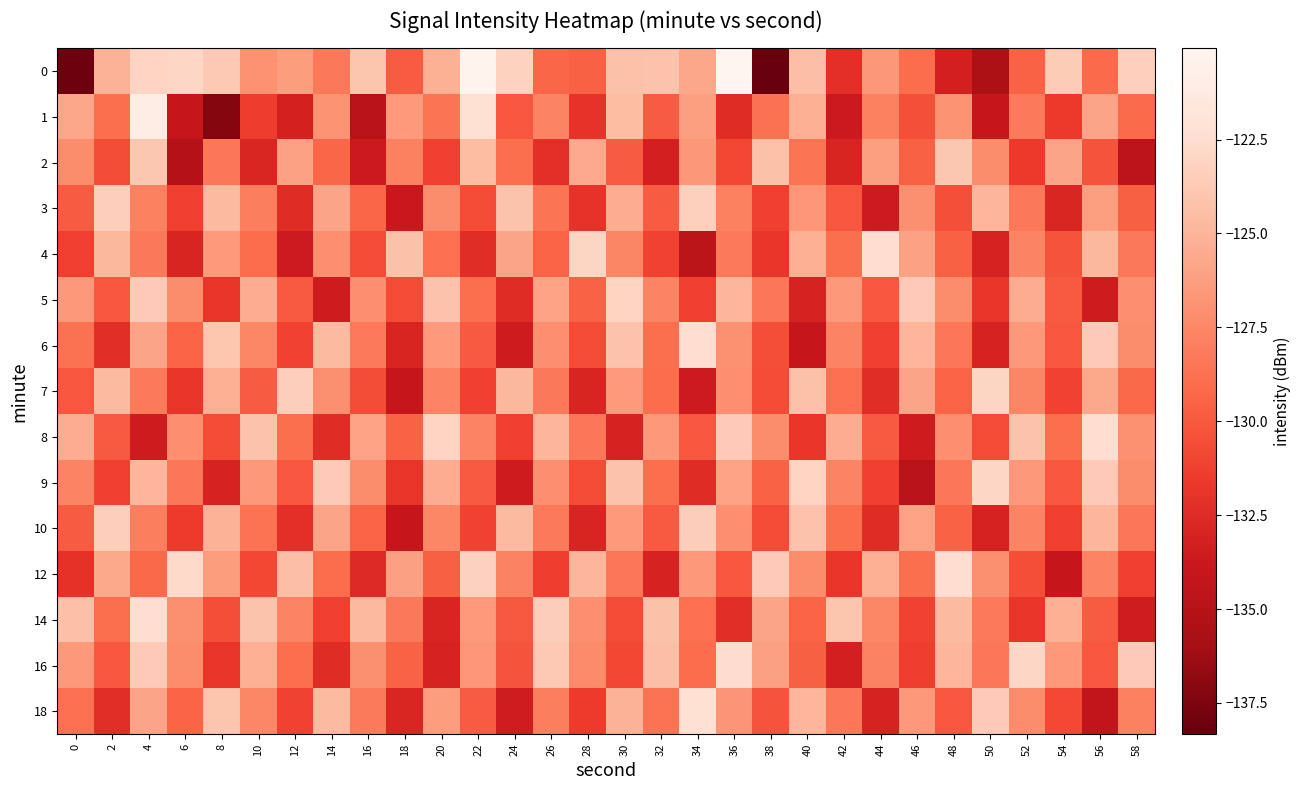

Reading left to right, extract all data points from this chart.

0: 0=-138.0	2=-125.1	4=-123.1	6=-123.0	8=-123.8	10=-126.9	12=-126.3	14=-128.3	16=-124.0	18=-129.9	20=-125.2	22=-120.4	24=-123.2	26=-129.3	28=-129.6	30=-124.2	32=-124.2	34=-125.7	36=-120.1	38=-138.3	40=-124.4	42=-132.2	44=-126.6	46=-129.0	48=-133.2	50=-135.5	52=-129.5	54=-123.6	56=-129.2	58=-123.4
1: 0=-125.7	2=-128.9	4=-120.9	6=-134.0	8=-137.3	10=-131.4	12=-133.1	14=-126.8	16=-134.9	18=-126.5	20=-128.5	22=-122.3	24=-130.1	26=-127.7	28=-132.0	30=-124.6	32=-129.9	34=-126.2	36=-132.5	38=-128.8	40=-125.3	42=-133.7	44=-127.9	46=-130.5	48=-126.8	50=-134.0	52=-128.2	54=-131.6	56=-125.9	58=-129.1
2: 0=-127.2	2=-130.6	4=-123.9	6=-135.1	8=-128.5	10=-132.8	12=-126.0	14=-129.3	16=-133.7	18=-127.9	20=-131.2	22=-124.6	24=-128.9	26=-132.2	28=-125.6	30=-129.9	32=-133.2	34=-126.6	36=-130.9	38=-124.2	40=-128.6	42=-132.9	44=-126.2	46=-129.6	48=-123.9	50=-127.2	52=-131.6	54=-125.9	56=-130.2	58=-134.6
3: 0=-129.9	2=-123.5	4=-127.9	6=-131.2	8=-124.7	10=-128.0	12=-132.5	14=-125.9	16=-129.3	18=-133.8	20=-127.2	22=-130.7	24=-124.1	26=-128.6	28=-132.0	30=-125.5	32=-129.9	34=-123.3	36=-127.9	38=-131.2	40=-126.7	42=-130.1	44=-133.6	46=-127.0	48=-130.5	50=-124.9	52=-128.3	54=-132.8	56=-126.2	58=-129.7
4: 0=-131.2	2=-124.8	4=-128.3	6=-132.9	8=-126.5	10=-129.0	12=-133.6	14=-127.1	16=-130.7	18=-124.2	20=-128.8	22=-132.3	24=-125.9	26=-129.5	28=-123.0	30=-127.6	32=-131.1	34=-134.7	36=-128.2	38=-131.8	40=-125.3	42=-128.9	44=-122.5	46=-126.0	48=-129.6	50=-133.1	52=-127.7	54=-130.2	56=-124.8	58=-128.3
5: 0=-126.5	2=-130.1	4=-123.7	6=-127.2	8=-131.9	10=-125.4	12=-130.0	14=-133.5	16=-127.1	18=-130.7	20=-124.2	22=-128.9	24=-132.4	26=-126.0	28=-129.5	30=-123.1	32=-127.7	34=-131.2	36=-124.9	38=-128.4	40=-133.0	42=-126.5	44=-130.1	46=-123.7	48=-127.2	50=-131.9	52=-125.4	54=-130.0	56=-133.5	58=-127.1
6: 0=-128.8	2=-132.3	4=-125.9	6=-129.4	8=-124.0	10=-127.5	12=-131.1	14=-124.7	16=-128.2	18=-132.9	20=-126.4	22=-130.0	24=-133.5	26=-127.1	28=-130.7	30=-124.2	32=-128.9	34=-122.4	36=-127.0	38=-130.5	40=-134.1	42=-127.7	44=-131.2	46=-124.9	48=-128.4	50=-133.0	52=-126.5	54=-130.1	56=-123.7	58=-127.2
7: 0=-130.1	2=-124.7	4=-128.2	6=-131.8	8=-125.3	10=-129.9	12=-123.5	14=-127.0	16=-130.6	18=-134.1	20=-127.7	22=-131.2	24=-124.8	26=-128.3	28=-132.9	30=-126.5	32=-129.0	34=-133.6	36=-127.1	38=-130.7	40=-124.2	42=-128.8	44=-132.3	46=-125.9	48=-129.5	50=-123.0	52=-127.6	54=-131.1	56=-125.7	58=-129.2
8: 0=-125.4	2=-130.0	4=-133.5	6=-127.1	8=-130.7	10=-124.2	12=-128.9	14=-132.4	16=-126.0	18=-129.5	20=-123.1	22=-127.7	24=-131.2	26=-124.9	28=-128.4	30=-133.0	32=-126.5	34=-130.1	36=-123.7	38=-127.2	40=-131.9	42=-125.4	44=-130.0	46=-133.5	48=-127.1	50=-130.7	52=-124.2	54=-128.9	56=-122.4	58=-127.0
9: 0=-127.7	2=-131.2	4=-124.9	6=-128.4	8=-133.0	10=-126.5	12=-130.1	14=-123.7	16=-127.2	18=-131.9	20=-125.4	22=-130.0	24=-133.5	26=-127.1	28=-130.7	30=-124.2	32=-128.9	34=-132.4	36=-126.0	38=-129.5	40=-123.1	42=-127.7	44=-131.2	46=-134.9	48=-128.4	50=-123.0	52=-126.5	54=-130.1	56=-123.7	58=-127.2
10: 0=-129.9	2=-123.4	4=-128.0	6=-131.5	8=-125.1	10=-128.7	12=-132.2	14=-125.9	16=-129.4	18=-134.0	20=-127.5	22=-131.1	24=-124.7	26=-128.2	28=-132.9	30=-126.4	32=-130.0	34=-123.5	36=-127.1	38=-130.7	40=-124.2	42=-128.9	44=-132.4	46=-126.0	48=-129.5	50=-133.1	52=-127.7	54=-131.2	56=-124.9	58=-128.4
12: 0=-132.1	2=-125.7	4=-129.2	6=-122.8	8=-126.3	10=-130.9	12=-124.4	14=-129.0	16=-132.6	18=-126.1	20=-129.7	22=-123.2	24=-127.8	26=-131.3	28=-124.9	30=-128.4	32=-133.0	34=-126.6	36=-130.1	38=-123.7	40=-127.2	42=-131.8	44=-125.3	46=-128.9	48=-122.4	50=-127.0	52=-130.6	54=-134.1	56=-127.7	58=-131.2
14: 0=-124.3	2=-128.9	4=-122.4	6=-127.0	8=-130.6	10=-124.1	12=-127.7	14=-131.2	16=-124.8	18=-128.3	20=-132.9	22=-126.4	24=-130.0	26=-123.6	28=-127.1	30=-130.7	32=-124.2	34=-128.8	36=-132.3	38=-125.9	40=-129.4	42=-124.0	44=-127.6	46=-131.1	48=-124.7	50=-128.2	52=-131.8	54=-125.3	56=-129.9	58=-133.4
16: 0=-126.6	2=-130.1	4=-123.7	6=-127.2	8=-131.8	10=-125.3	12=-128.9	14=-132.4	16=-127.0	18=-129.6	20=-133.1	22=-126.7	24=-130.2	26=-123.8	28=-127.3	30=-130.9	32=-124.4	34=-129.0	36=-122.6	38=-126.1	40=-129.7	42=-133.2	44=-127.8	46=-131.3	48=-124.9	50=-128.4	52=-123.0	54=-126.6	56=-130.1	58=-123.7
18: 0=-128.8	2=-132.3	4=-125.9	6=-129.4	8=-124.0	10=-127.6	12=-131.1	14=-124.7	16=-128.2	18=-132.8	20=-126.3	22=-129.9	24=-133.4	26=-128.0	28=-131.6	30=-125.1	32=-128.7	34=-122.2	36=-126.8	38=-130.3	40=-124.9	42=-128.4	44=-133.0	46=-126.6	48=-130.1	50=-123.7	52=-127.2	54=-130.8	56=-134.3	58=-127.9